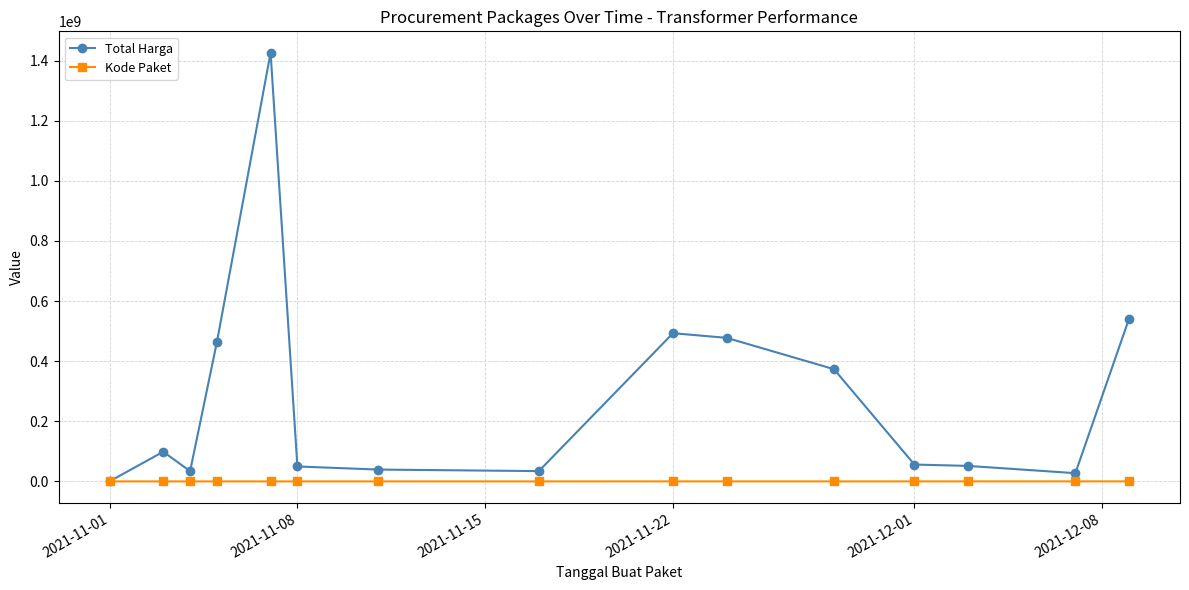

Which series has the widest spread of values?

Total Harga